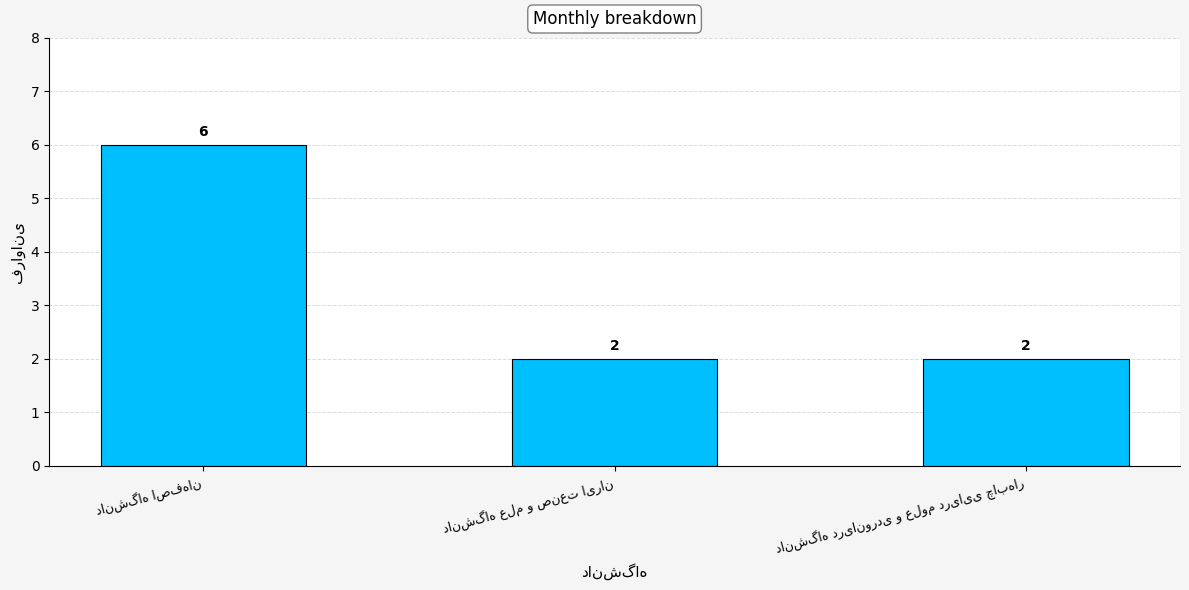

What is the value of the 2nd bar from the left?

2